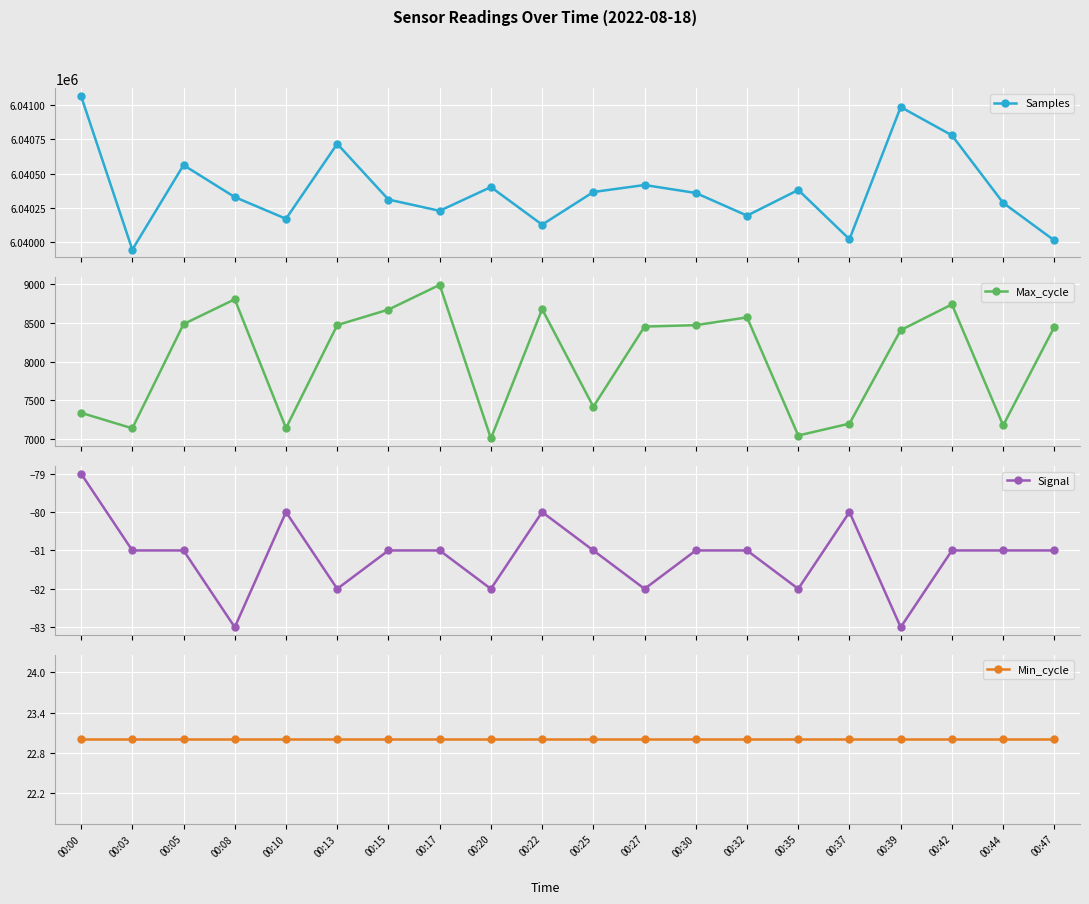

How many interior local peaks does the Signal series have?

3